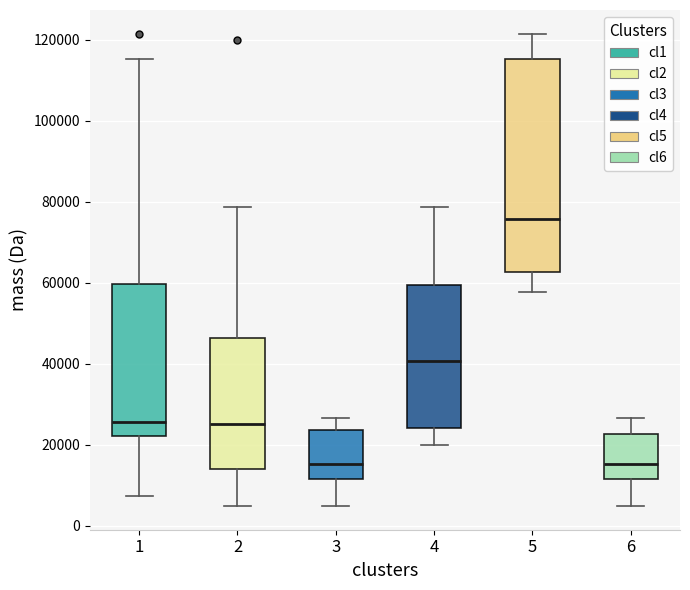

Which box is the tallest, from its lower edge to its upper edge?

5